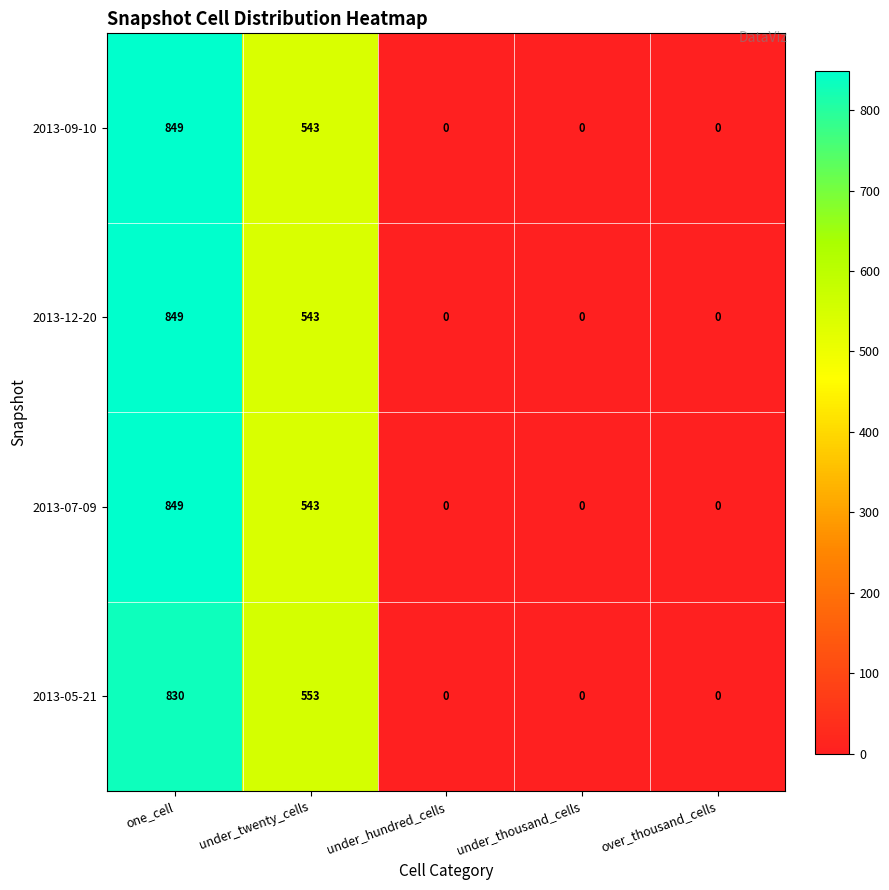

What is the difference between the highest and lowest values at one_cell?

19